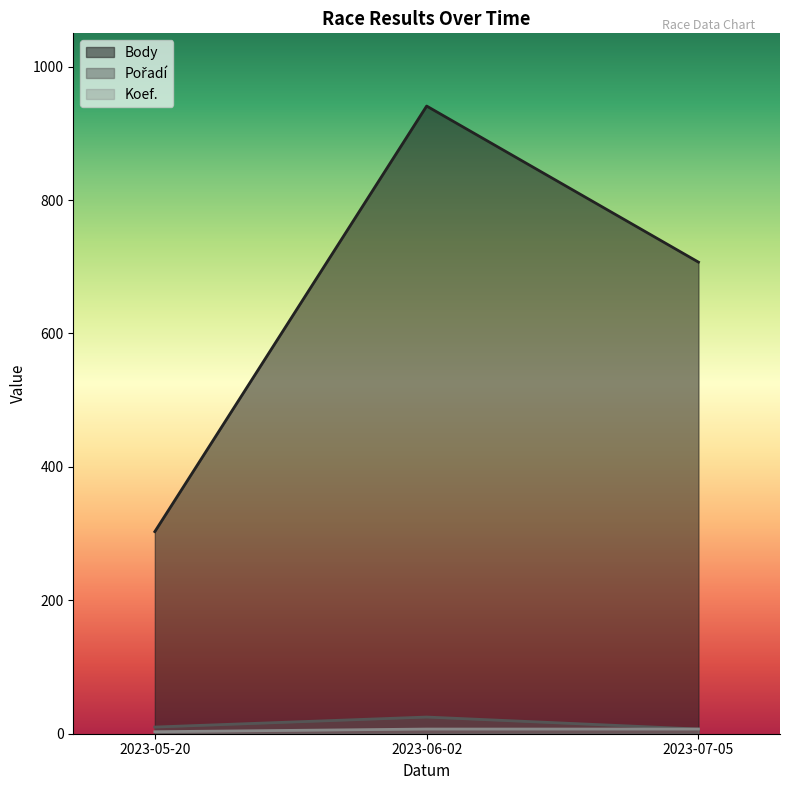

Which category has the highest value across all series?

2023-06-02